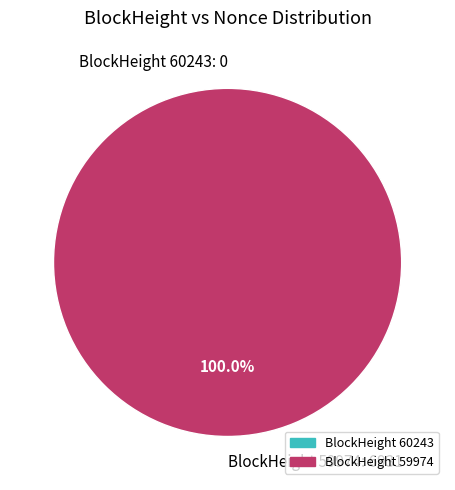

Rank the categories by value from lowest to highest.

60243, 59974